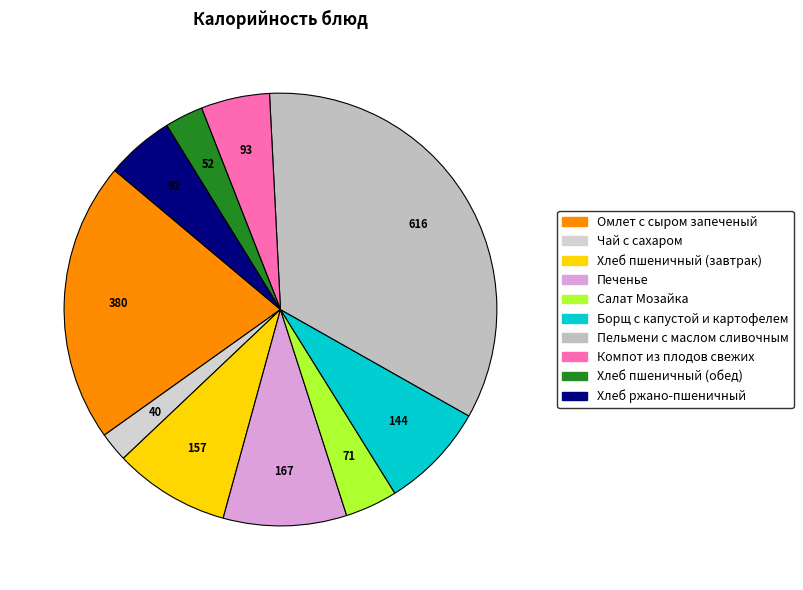

Is Компот из плодов свежих the majority of the pie?

No